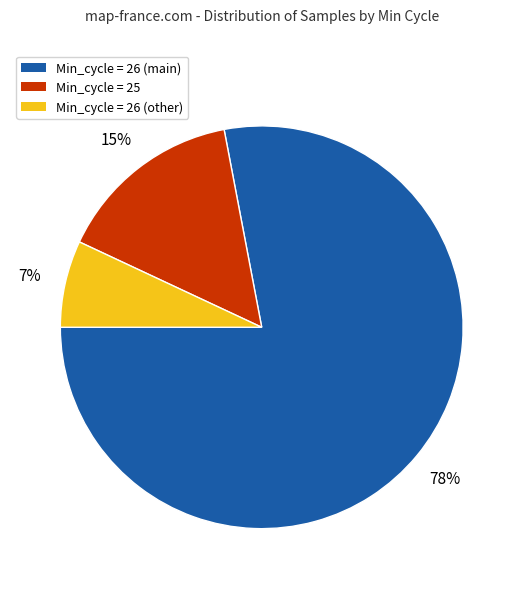

Does Min_cycle = 26 (other) represent more than half of the total?

No